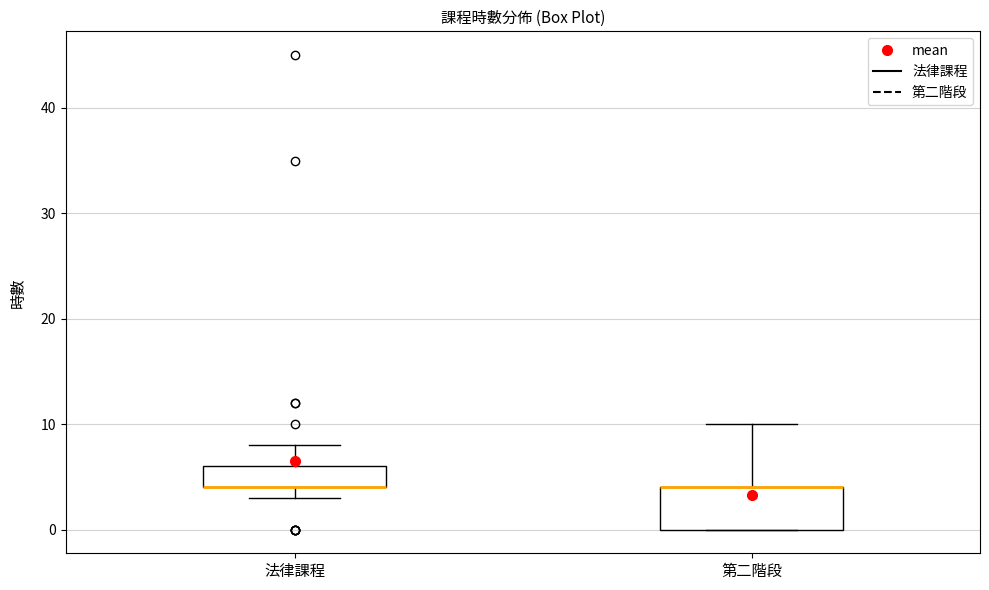

Which box is the tallest, from its lower edge to its upper edge?

第二階段